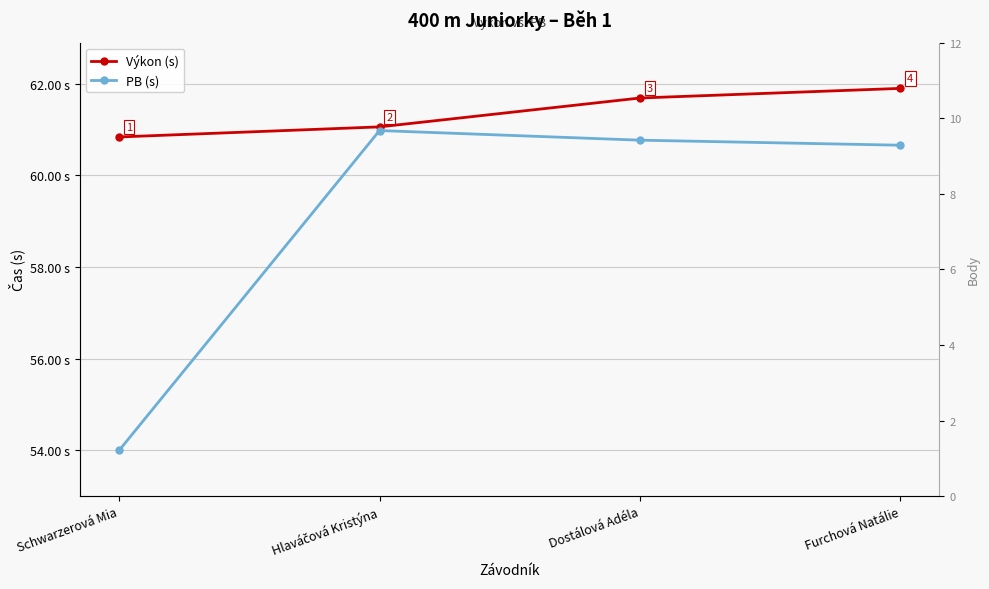

Reading left to right, extract all data points from this chart.

Výkon (s): Schwarzerová Mia=60.8	Hlaváčová Kristýna=61.1	Dostálová Adéla=61.7	Furchová Natálie=61.9
PB (s): Schwarzerová Mia=54.0	Hlaváčová Kristýna=61.0	Dostálová Adéla=60.8	Furchová Natálie=60.7